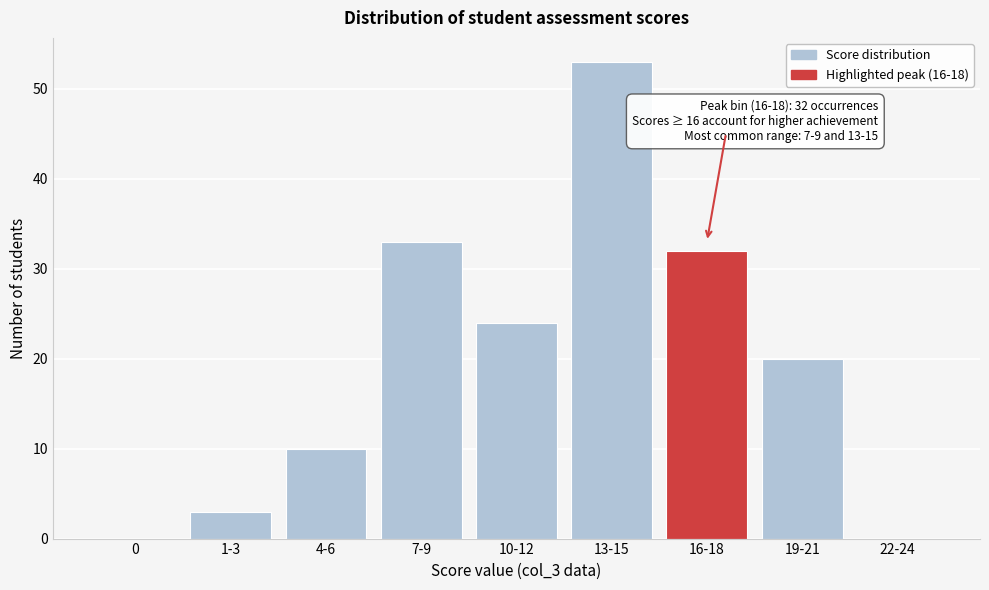

Reading right to left, list all the values displayed in this chart.

22-24=0	19-21=20	16-18=32	13-15=53	10-12=24	7-9=33	4-6=10	1-3=3	0=0